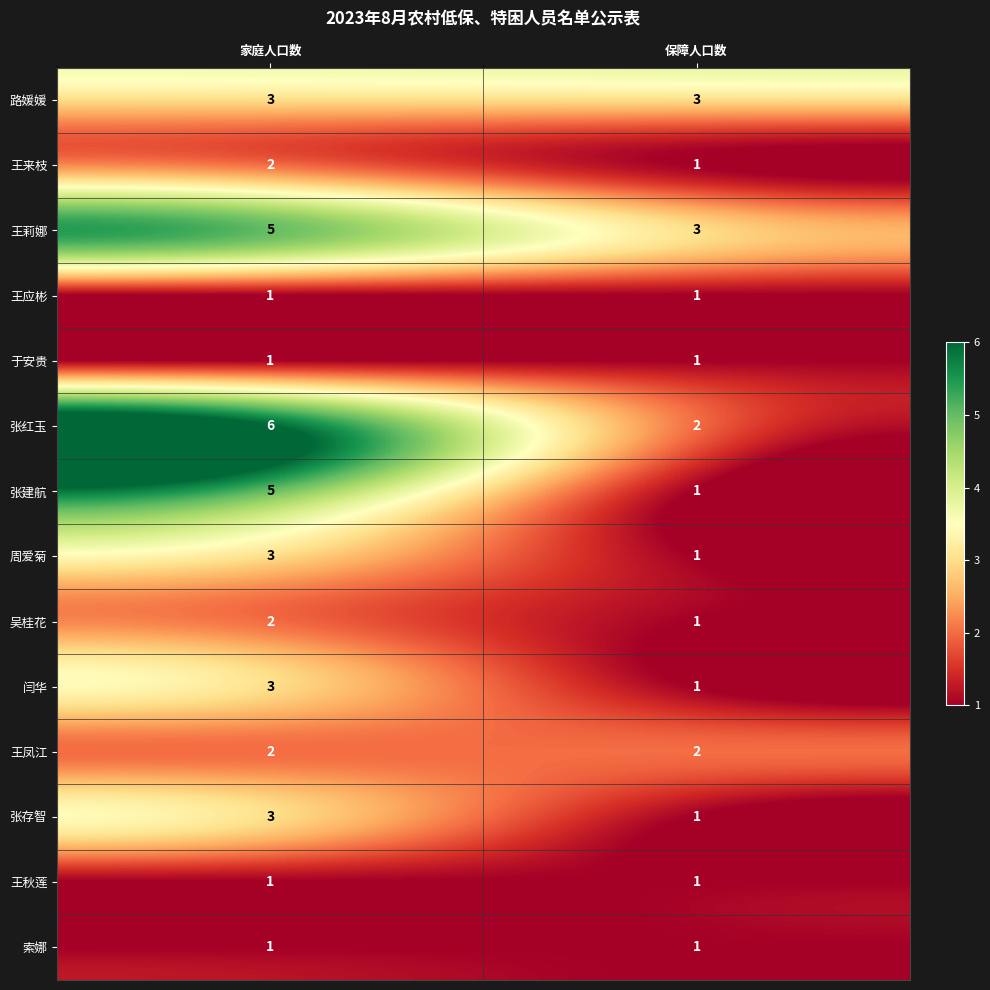

Is the value of 张红玉 at 保障人口数 greater than the value of 索娜 at 保障人口数?

Yes